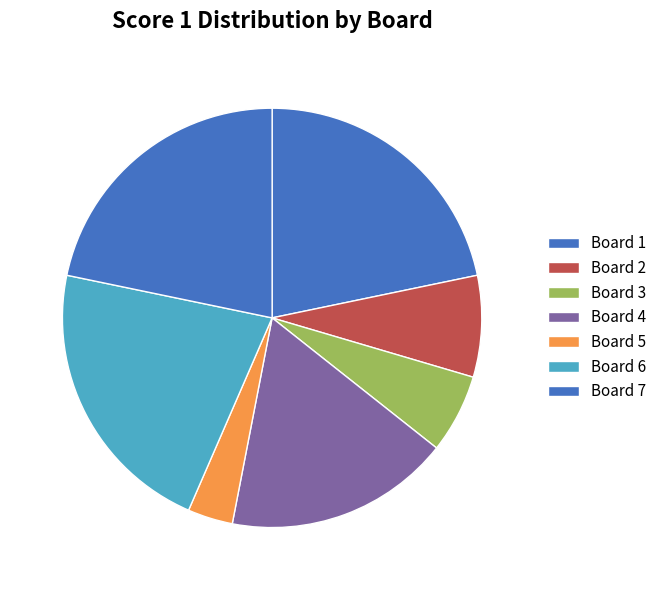

How many slices are in this pie chart?

7